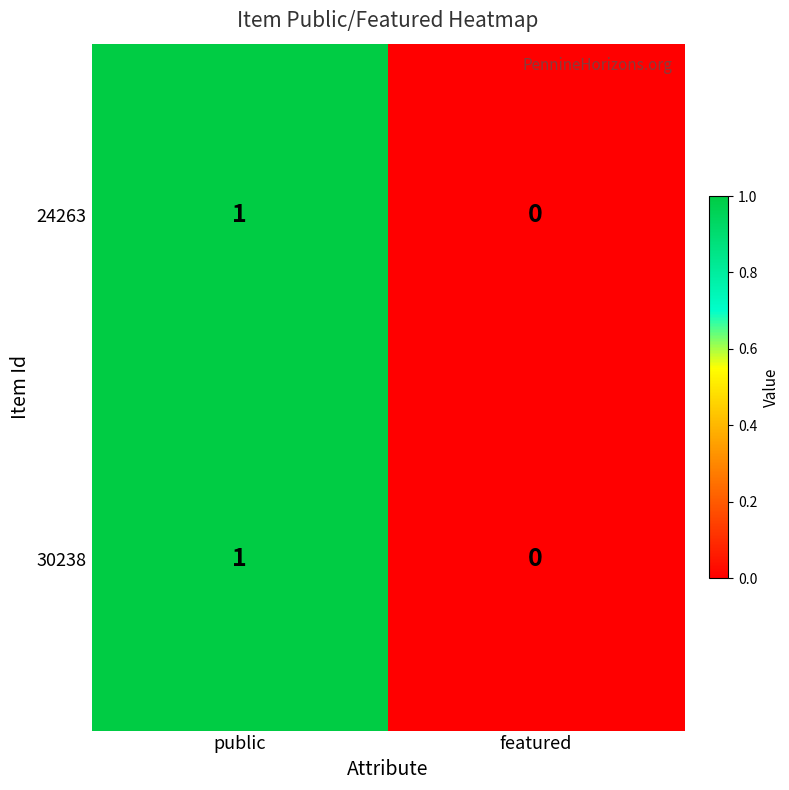

At which category is the sum across all series the highest?

public